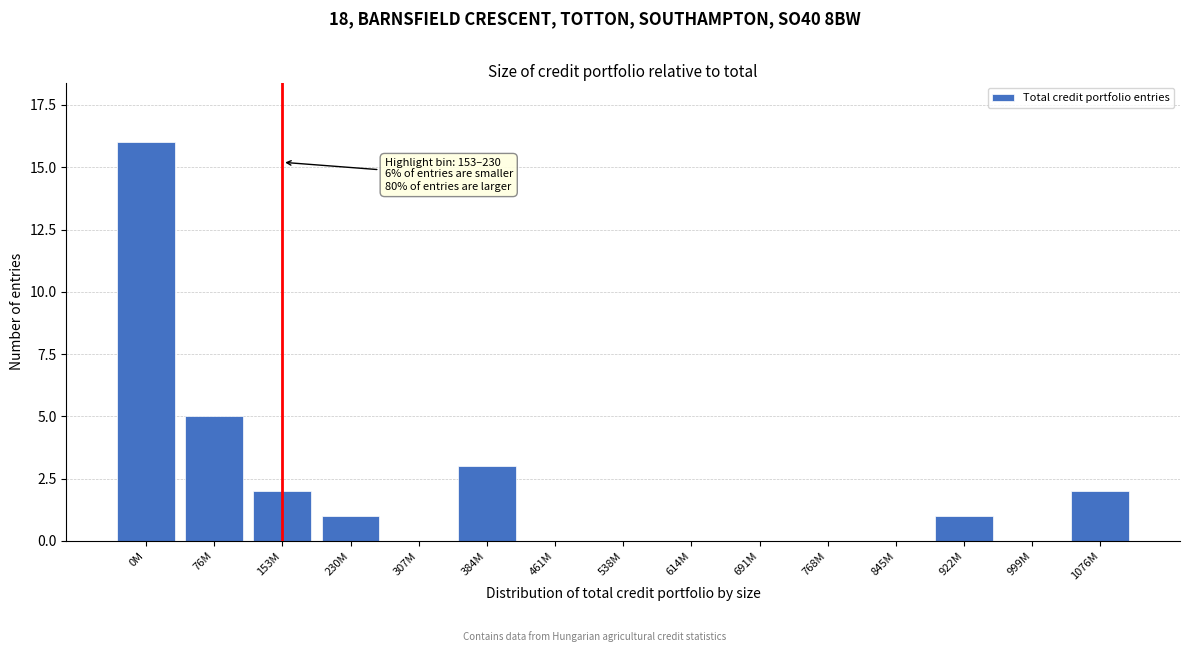

Reading left to right, extract all data points from this chart.

0M=16	76M=5	153M=2	230M=1	307M=0	384M=3	461M=0	538M=0	614M=0	691M=0	768M=0	845M=0	922M=1	999M=0	1076M=2